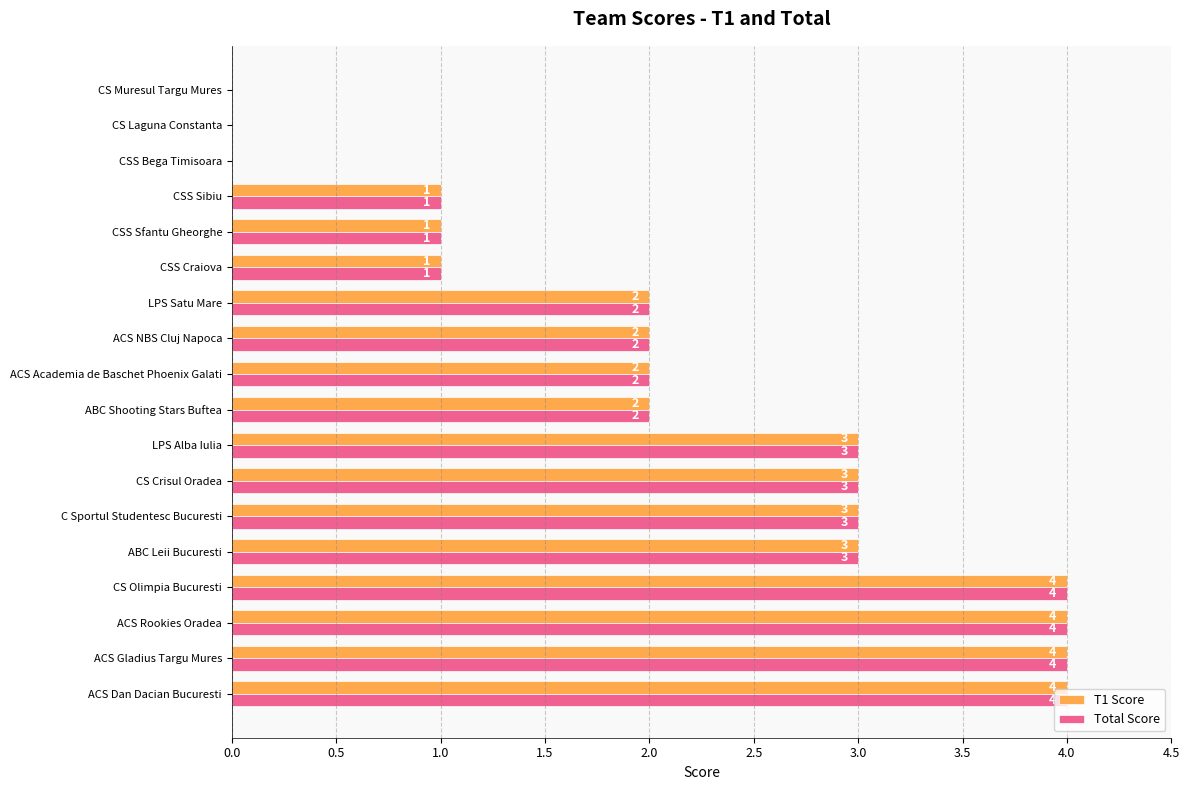

Is the value of T1 Score at ACS NBS Cluj Napoca greater than the value of Total Score at CSS Sibiu?

Yes